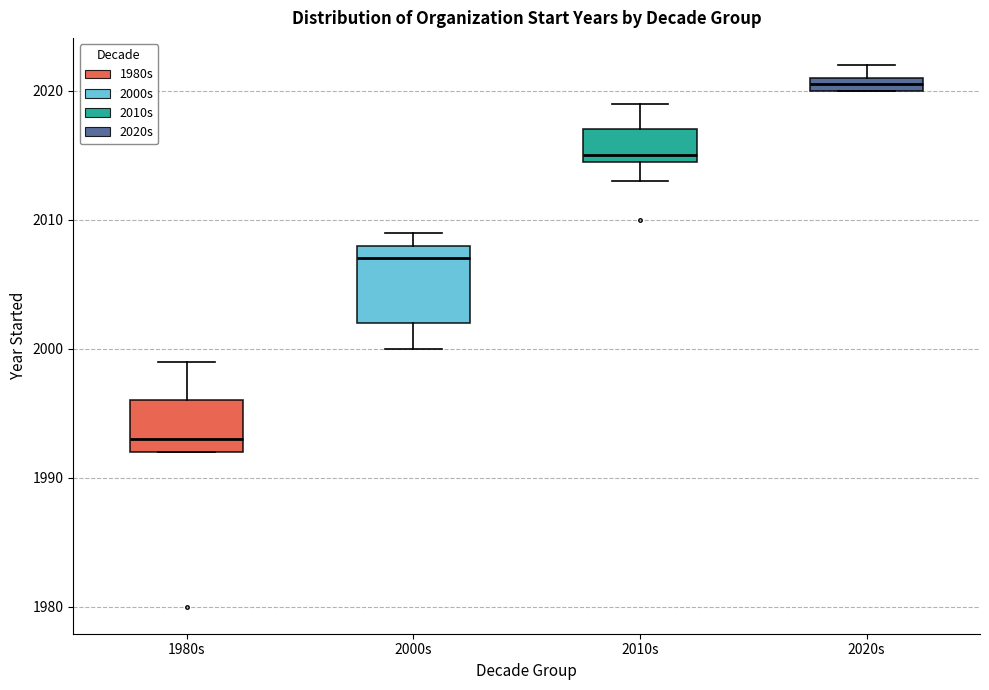

Comparing the boxes themselves (not the whiskers), which one is the tallest?

2000s